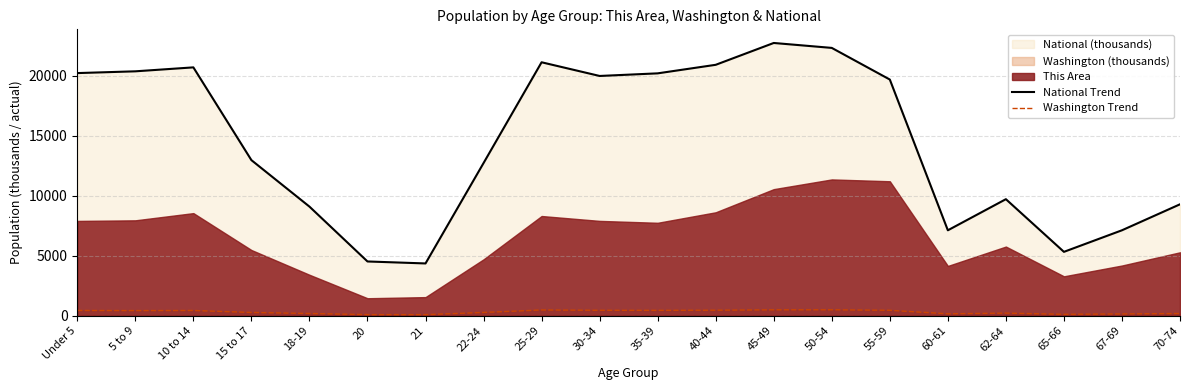

Reading left to right, extract all data points from this chart.

National Trend: 20201.4	20348.7	20677.2	12954.3	9086.1	4519.1	4354.3	12712.6	21101.8	19962.1	20179.6	20891.0	22708.6	22298.1	19664.8	7113.7	9704.2	5319.9	7115.4	9278.2
Washington Trend: 439.7	429.9	438.2	273.6	188.5	94.1	91.9	275.5	480.4	453.4	448.6	459.7	492.9	495.3	453.1	162.5	219.6	119.4	151.1	186.7